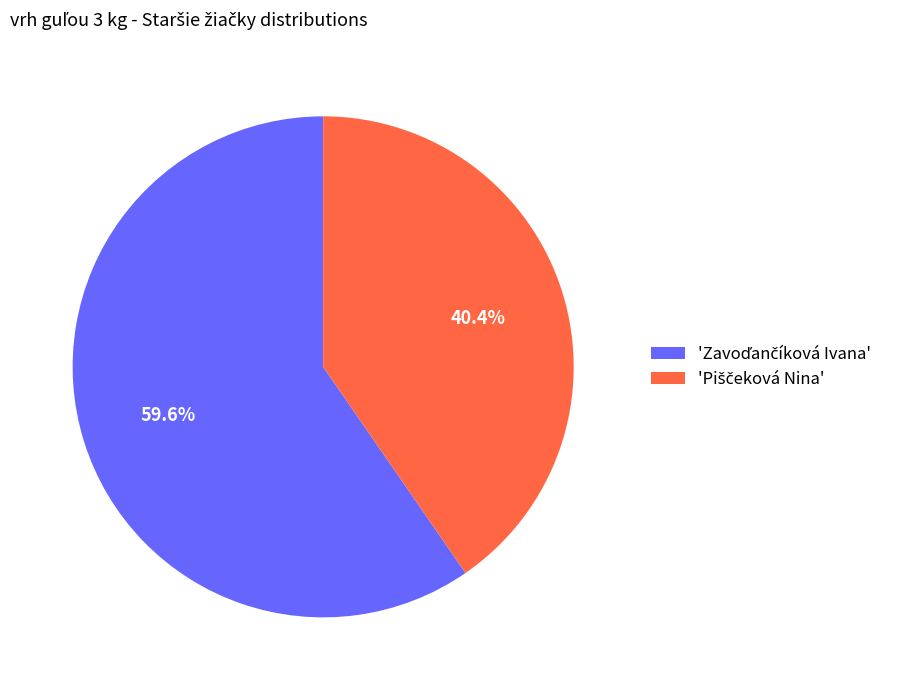

Count the number of slices in the pie.

2